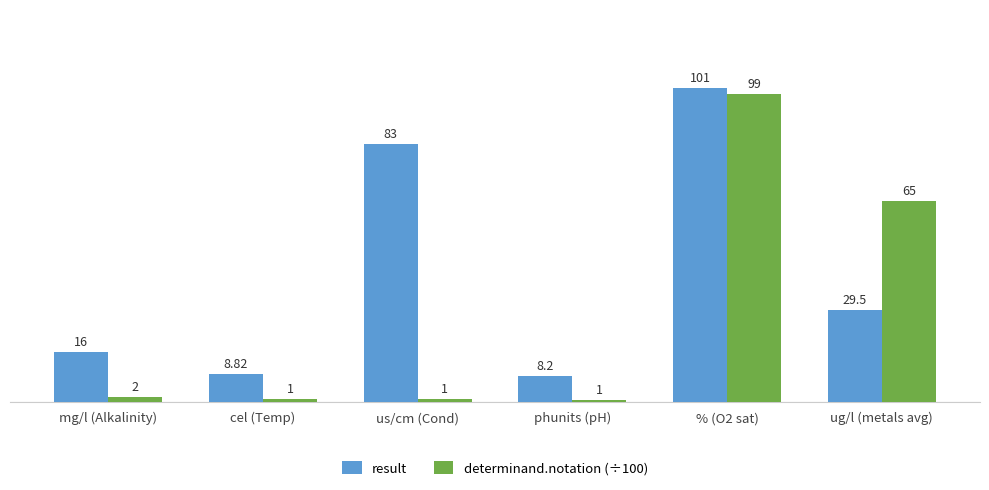

Does the chart contain any negative values?

No